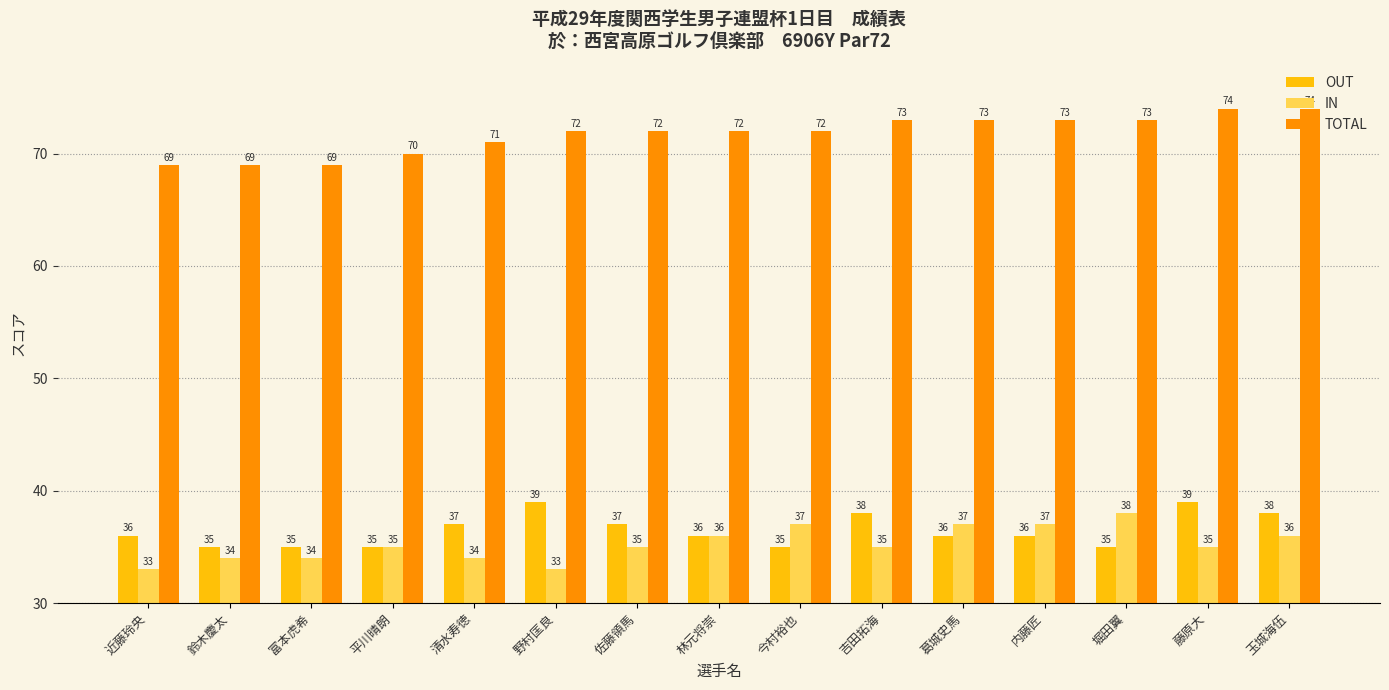

What are all the series names shown in the legend?

OUT, IN, TOTAL